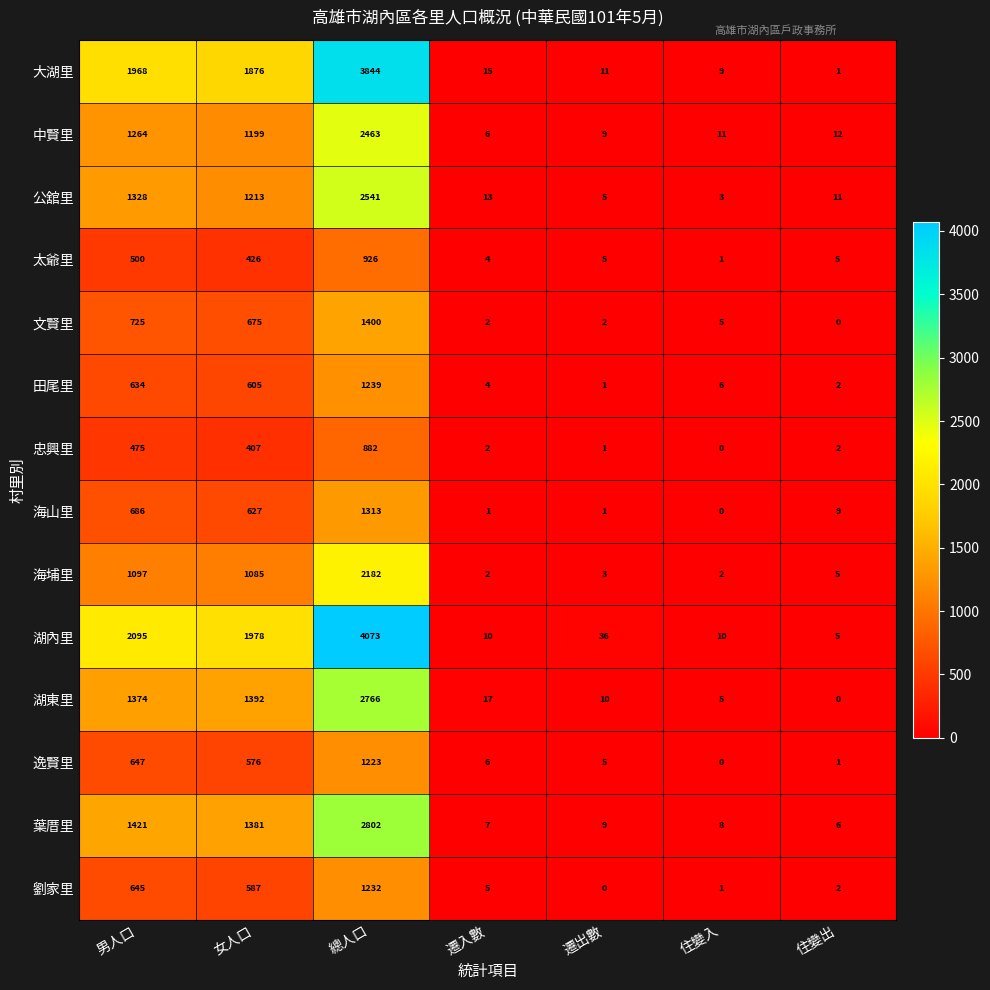

Which series has the largest total across all categories?

湖內里